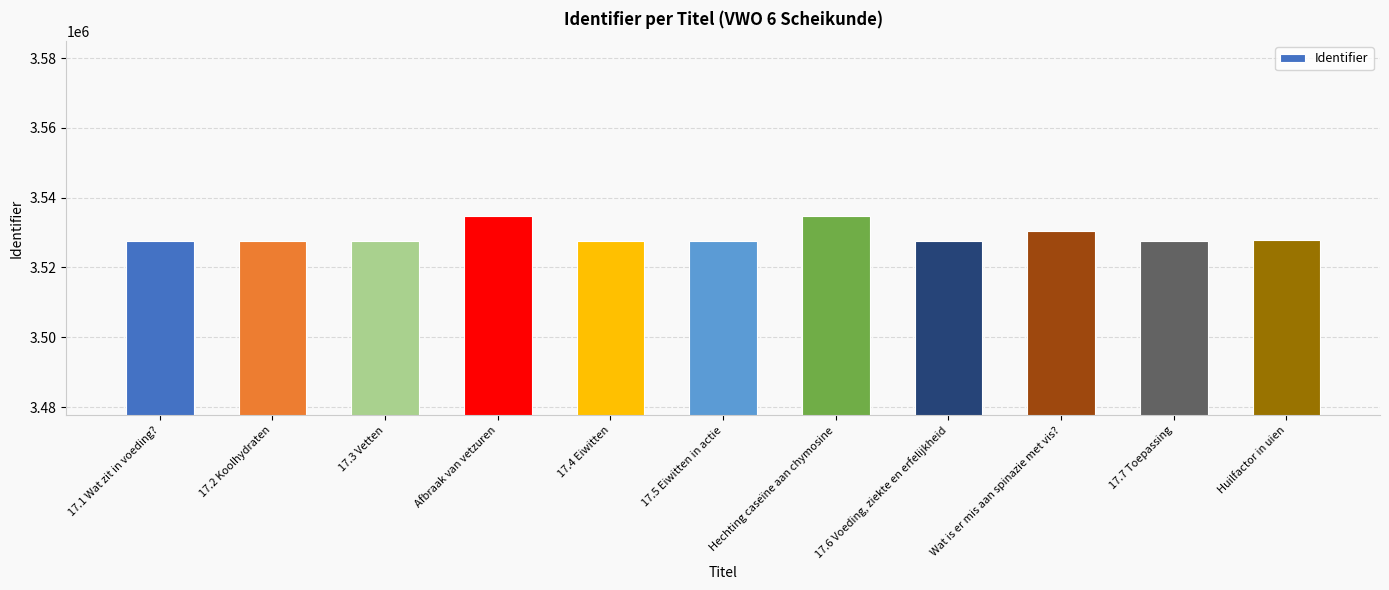

What is the label of the 6th bar from the right?

17.5 Eiwitten in actie